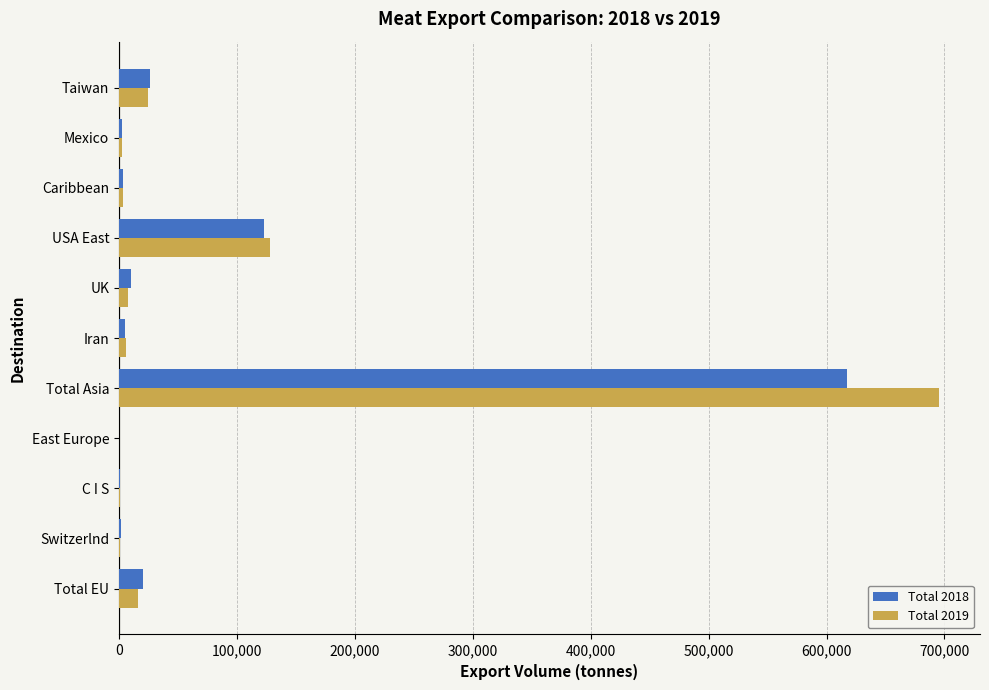

What is the maximum value for Total 2018?

617494.4